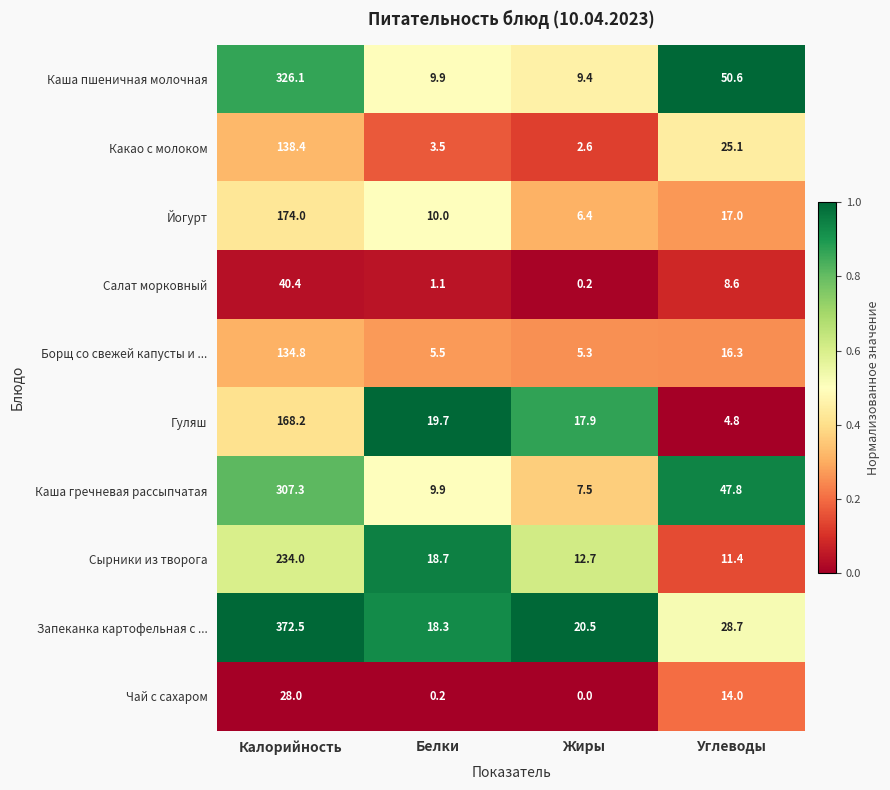

Where does the Гуляш series first go above 19?

Калорийность